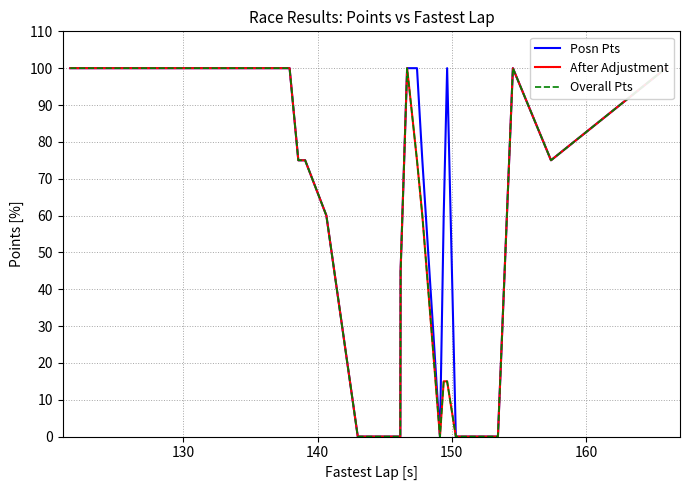

True or false: Posn Pts and After Adjustment intersect in this chart.

False